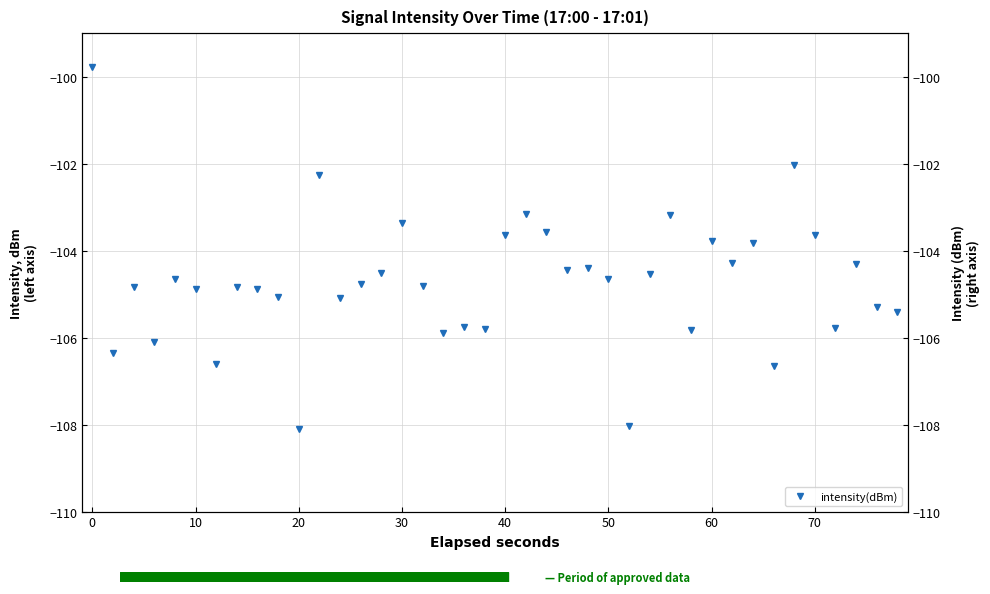

What is the value of the 34th point from the left?

-106.6